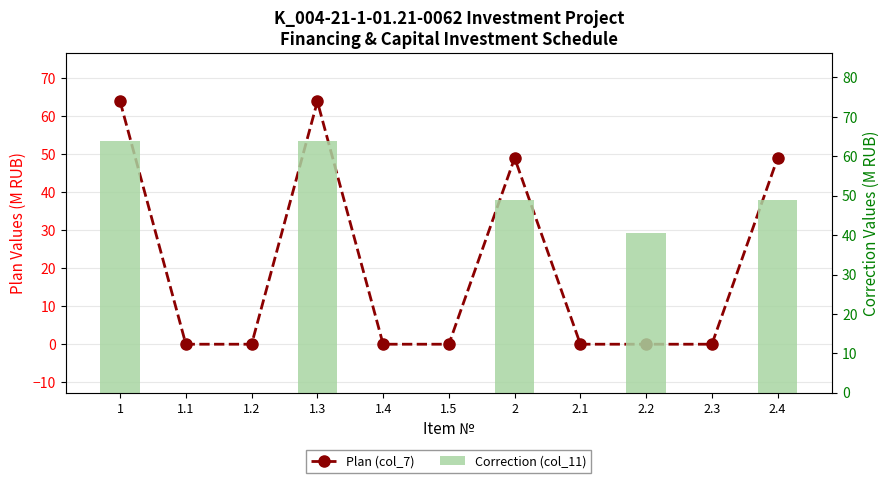

What is the greatest value displayed?

63.9